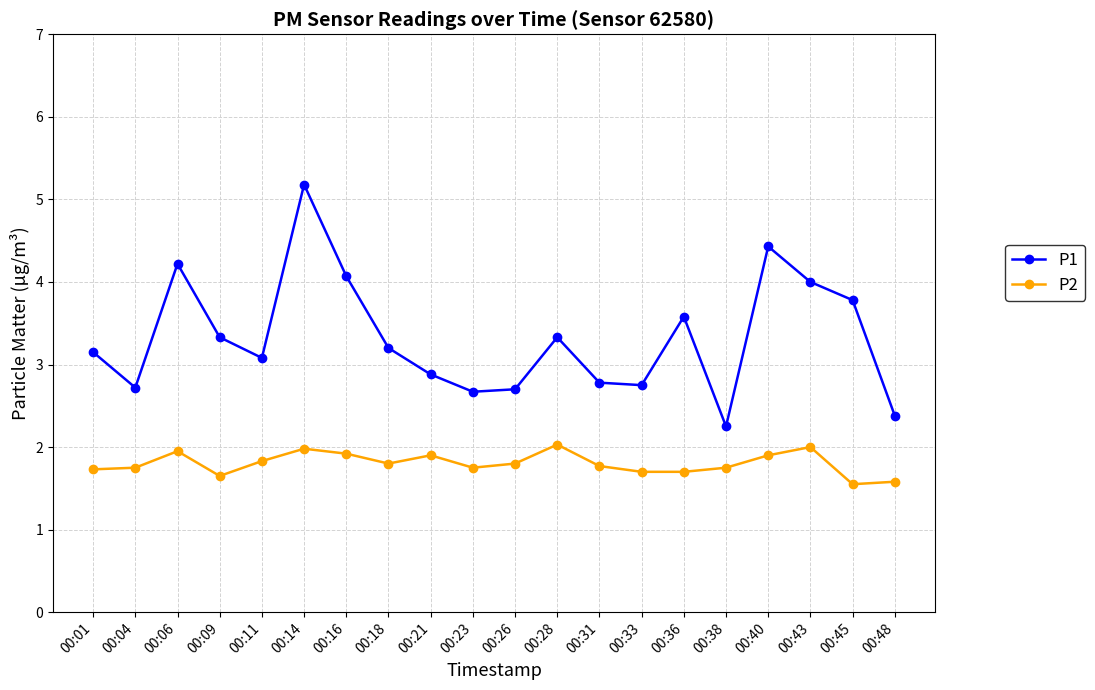

True or false: P2 has a value of 2.8 at 00:04.

False